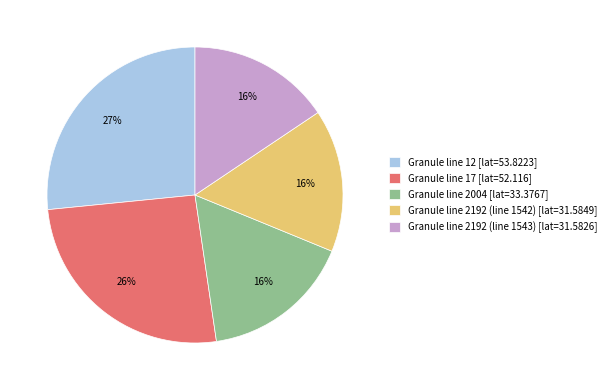

To the nearest percent, what is the difference between the Granule line 2192 (line 1542) [lat=31.5849] and Granule line 12 [lat=53.8223] slice percentages?

11%